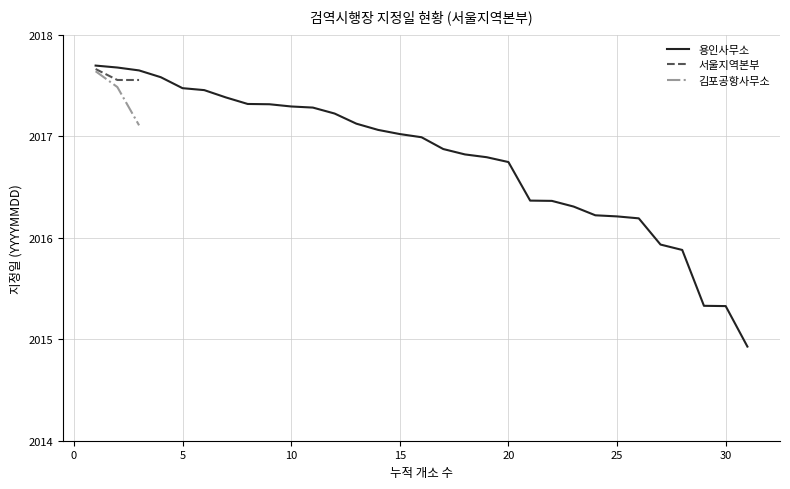

What is the maximum value for 서울지역본부?

2017.7